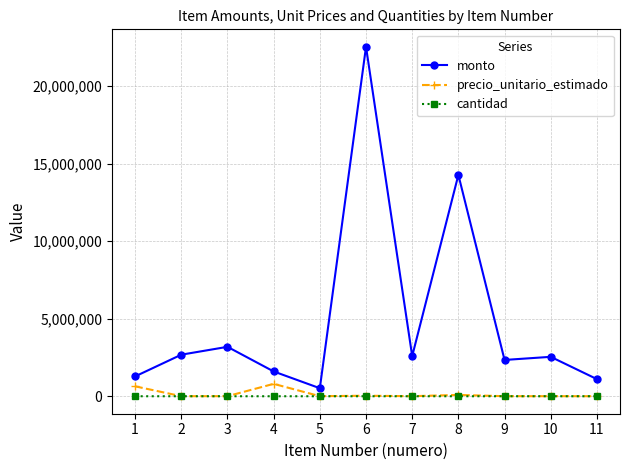

Which series has the largest total across all categories?

monto